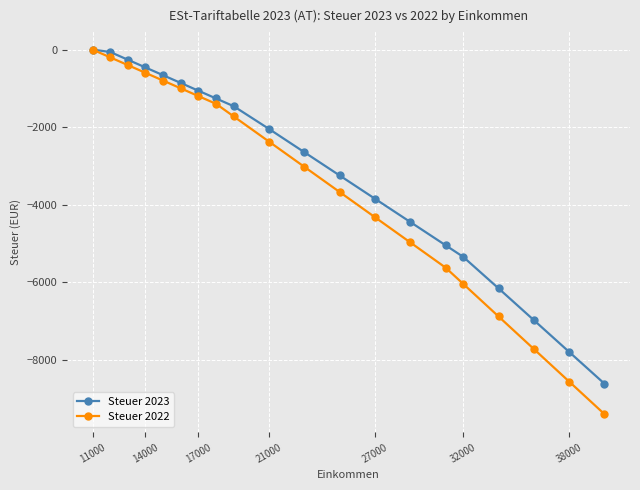

Which series has the widest spread of values?

Steuer 2022